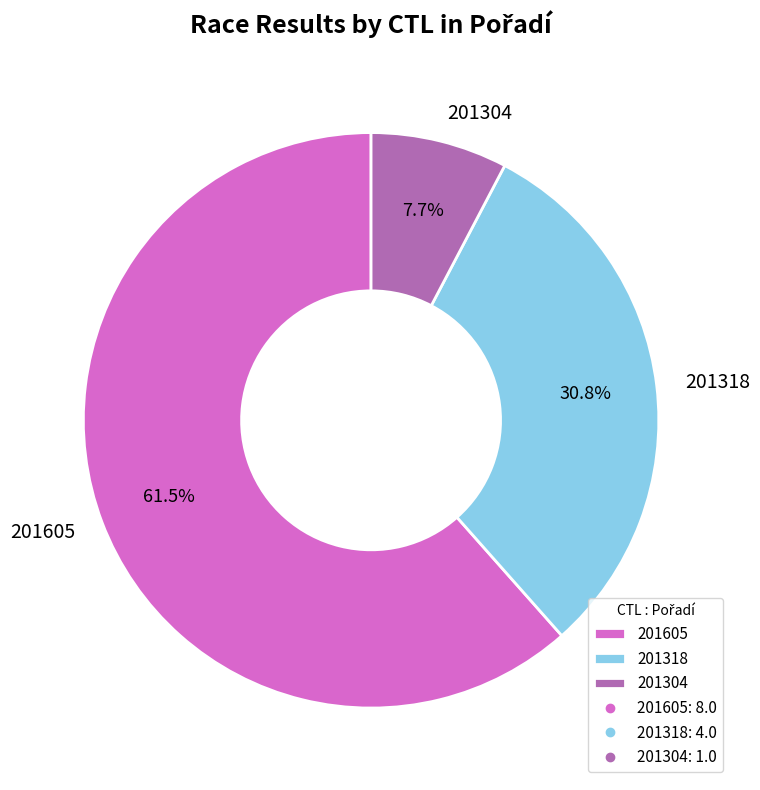

What is the largest slice in the pie chart?

201605